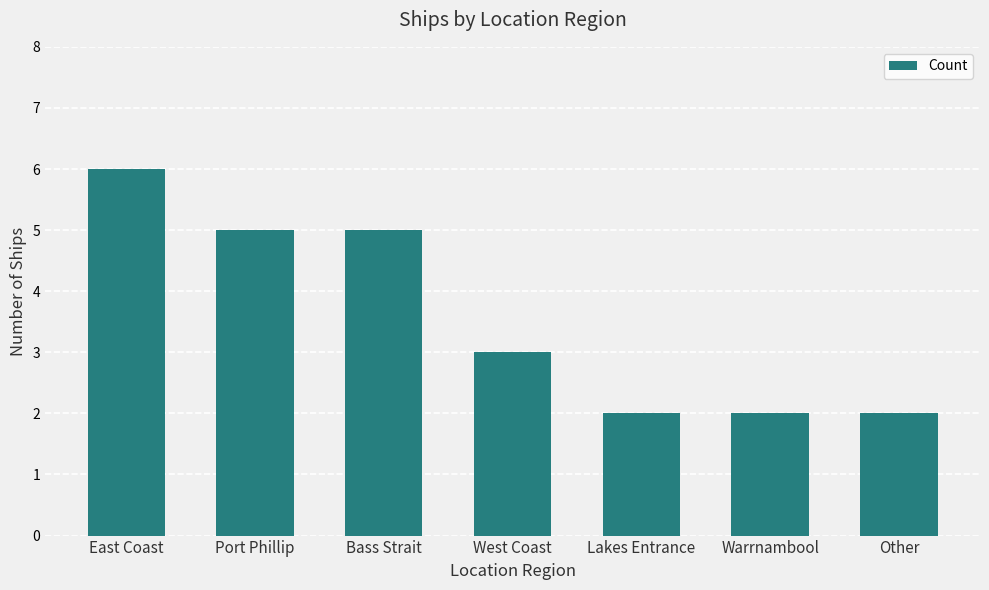

Which category has the highest value across all series?

East Coast